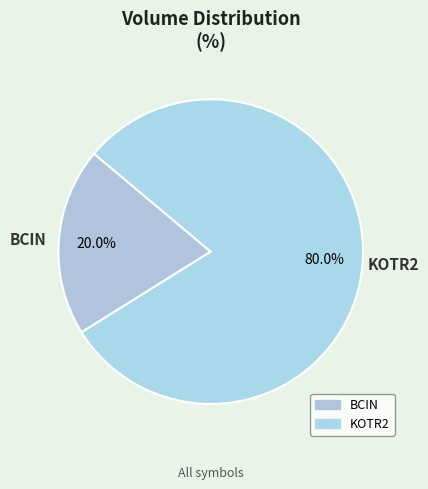

How many slices are in this pie chart?

2